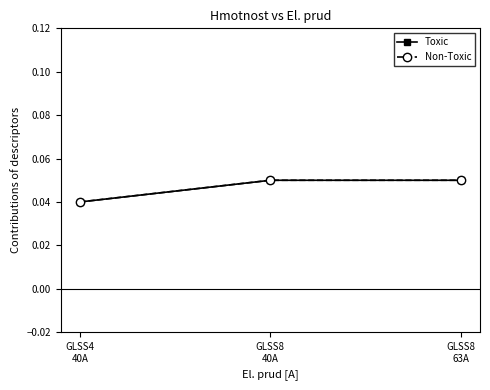

At GLSS8
40A, list the series in order from largest to smallest.

Toxic, Non-Toxic